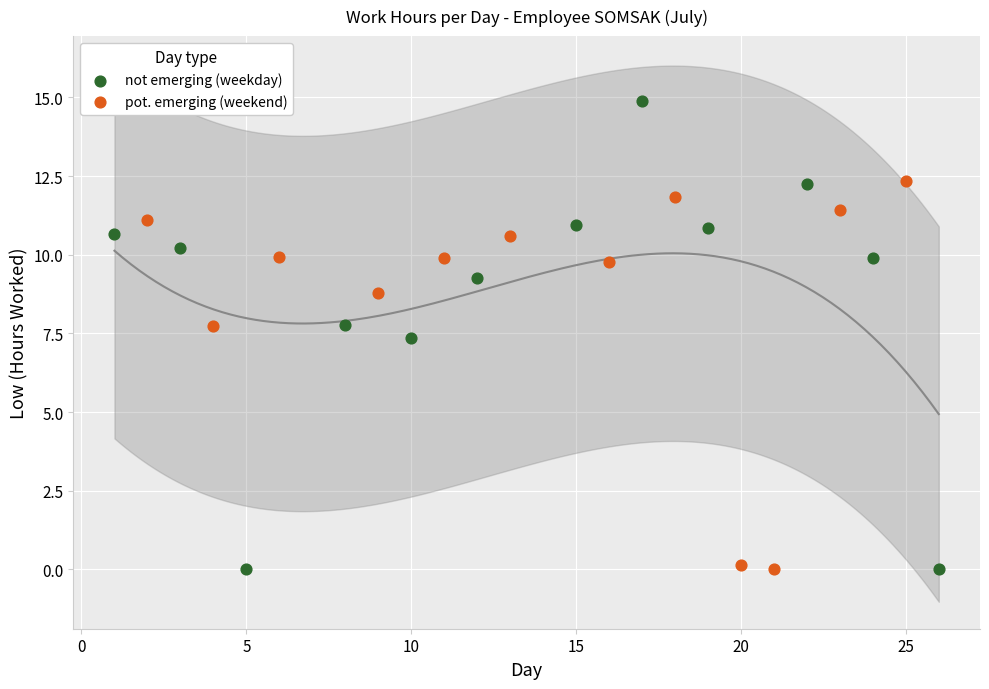

Which series contains the highest Y value?

not emerging (weekday)